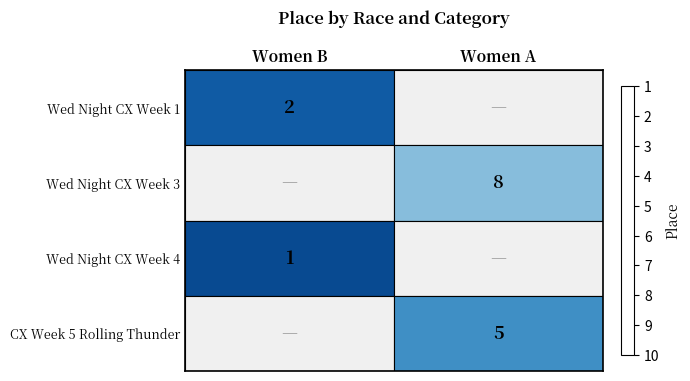

What is the spread (max minus min) of values at Women B?

1.0